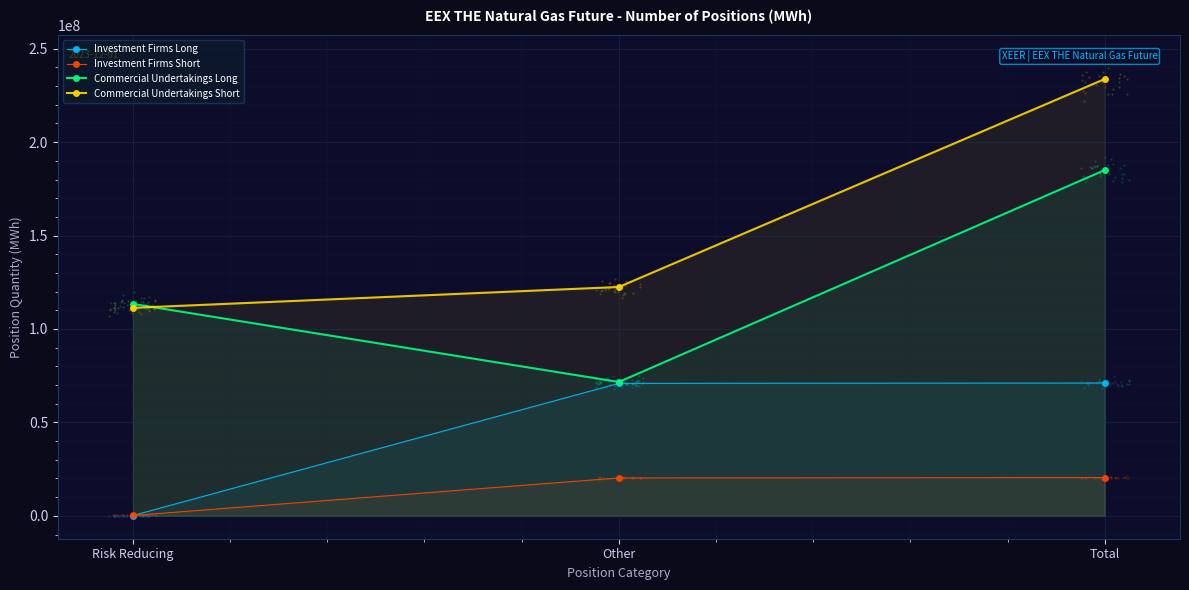

Is the value of Commercial Undertakings Short at Other greater than the value of Investment Firms Long at Other?

Yes